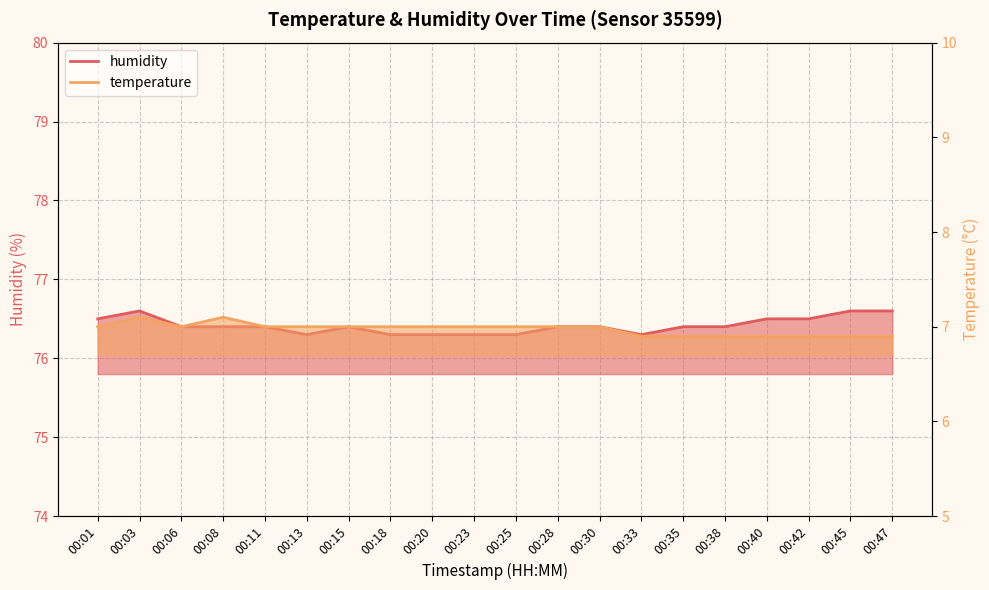

What is the value of the temperature point at the 17th from the left?

6.9